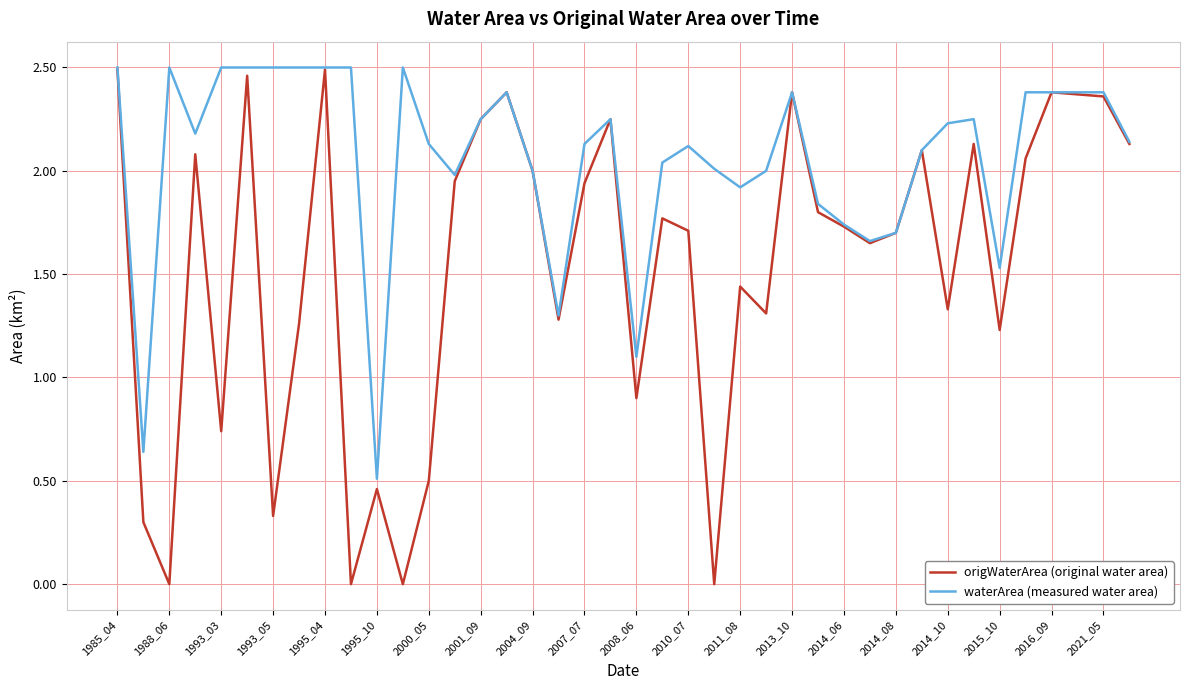

Which series has the widest spread of values?

origWaterArea (original water area)